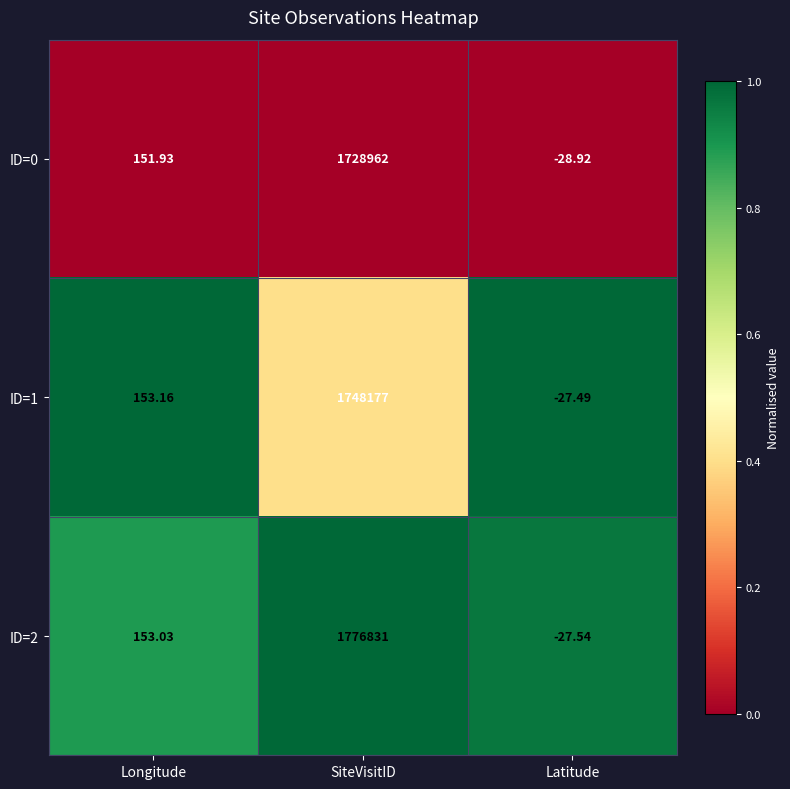

Which label corresponds to the largest value in the chart?

SiteVisitID